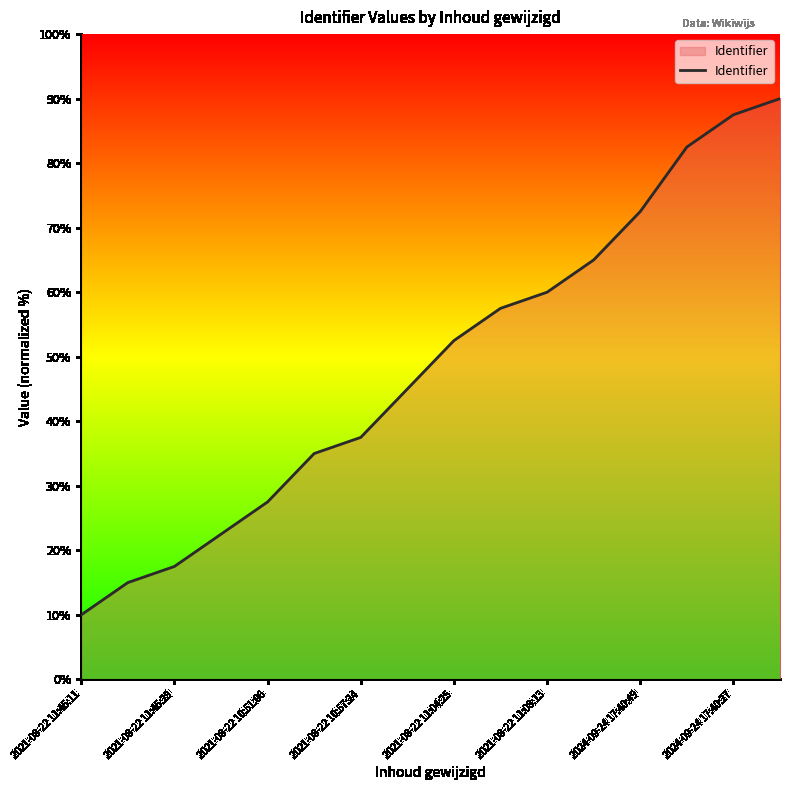

What is the difference between the maximum and minimum values?

80.0